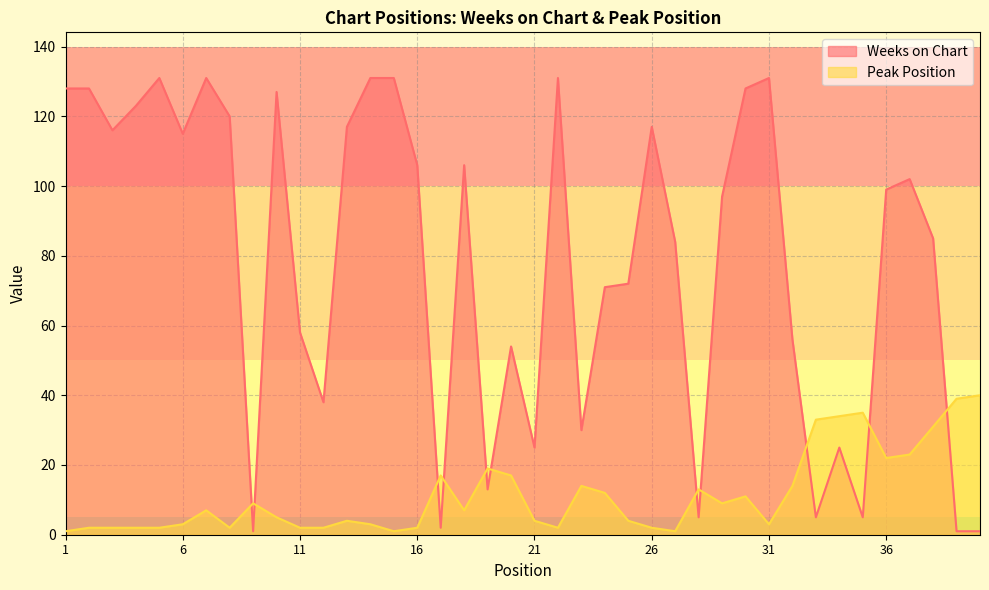

What is the minimum value shown in the chart?

1